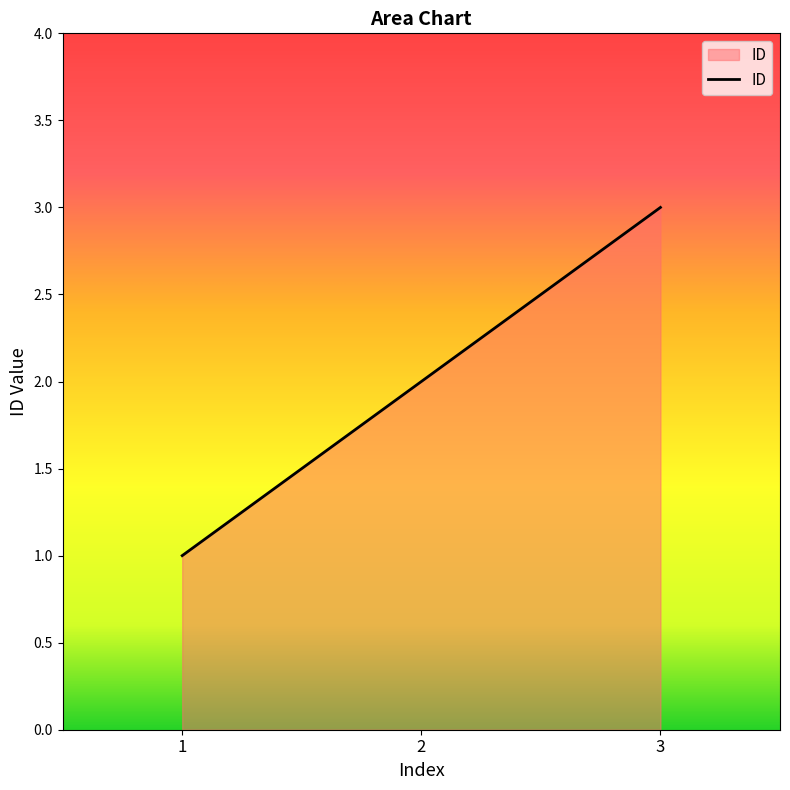

What is the sum of all values?

6